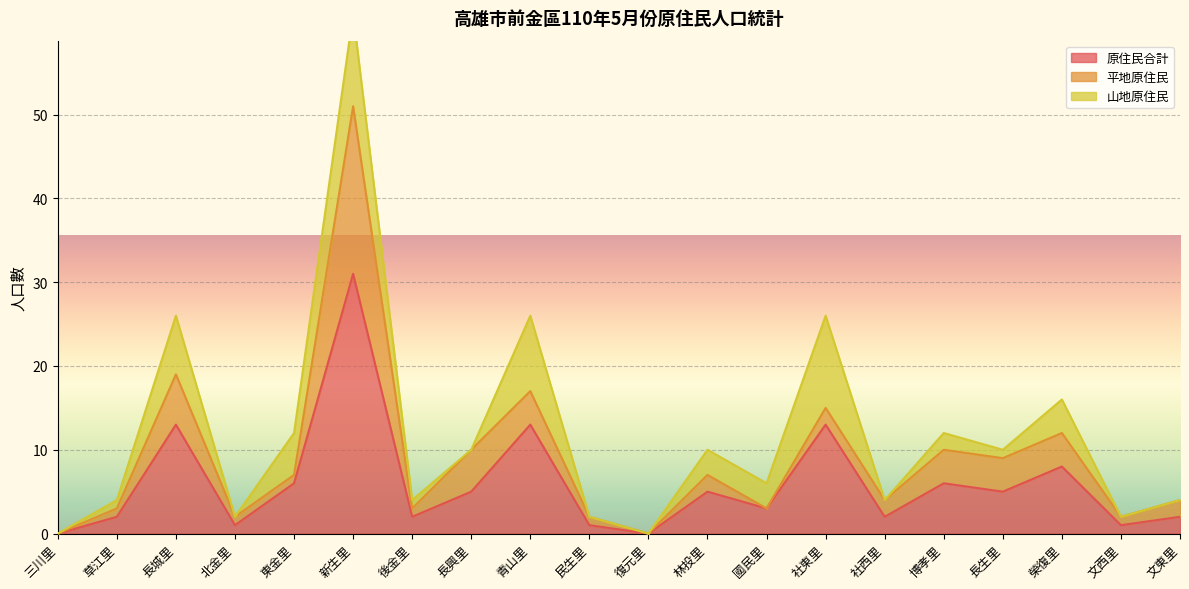

Which series has the largest total across all categories?

原住民合計